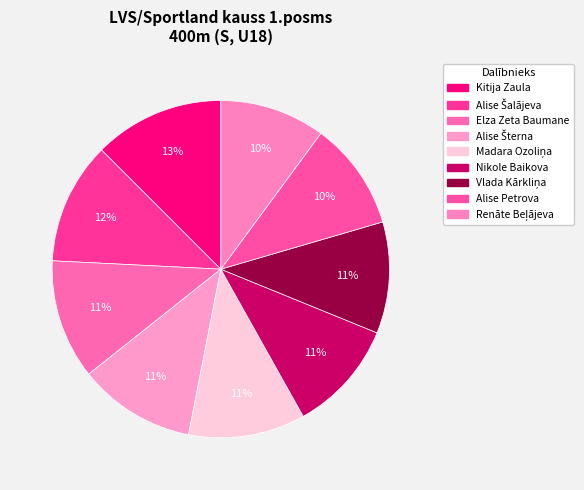

How many slices are in this pie chart?

9